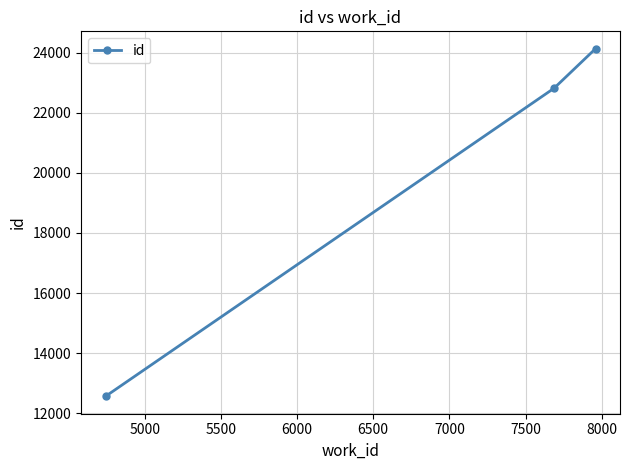

What is the average value?

19839